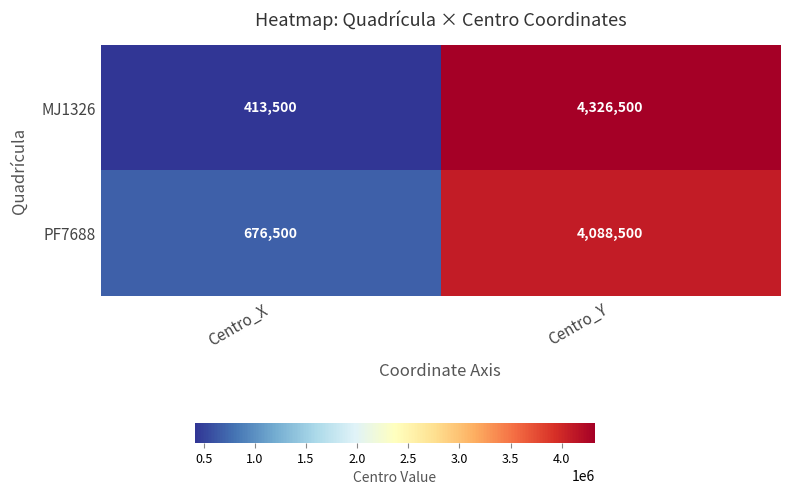

How many data points does each series have?

2